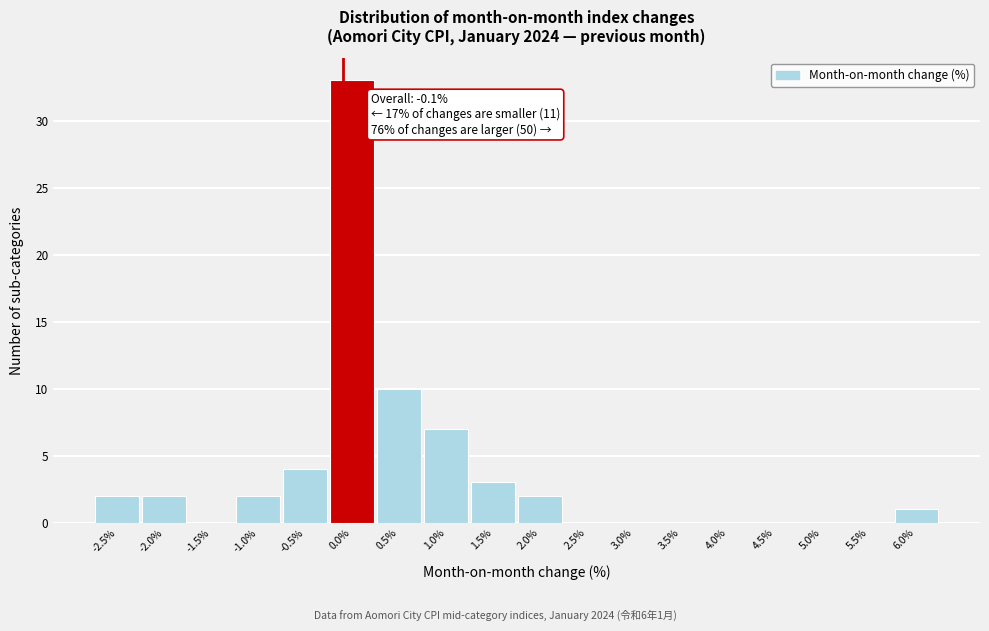

Which range on the x-axis has the tallest bar?

-0.25 to 0.25